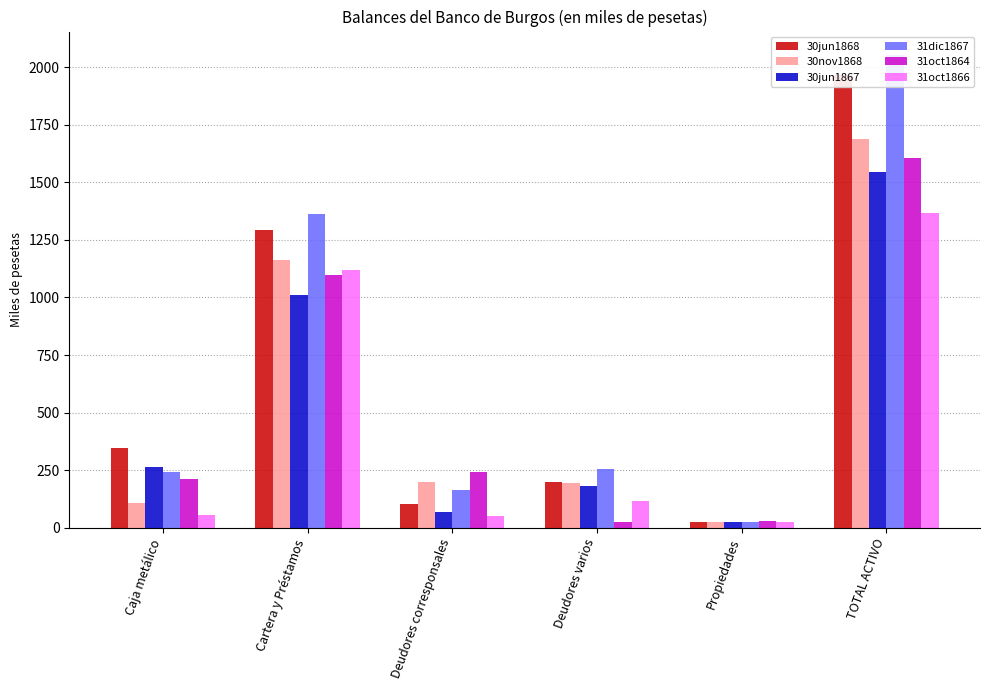

What are all the series names shown in the legend?

30jun1868, 30nov1868, 30jun1867, 31dic1867, 31oct1864, 31oct1866